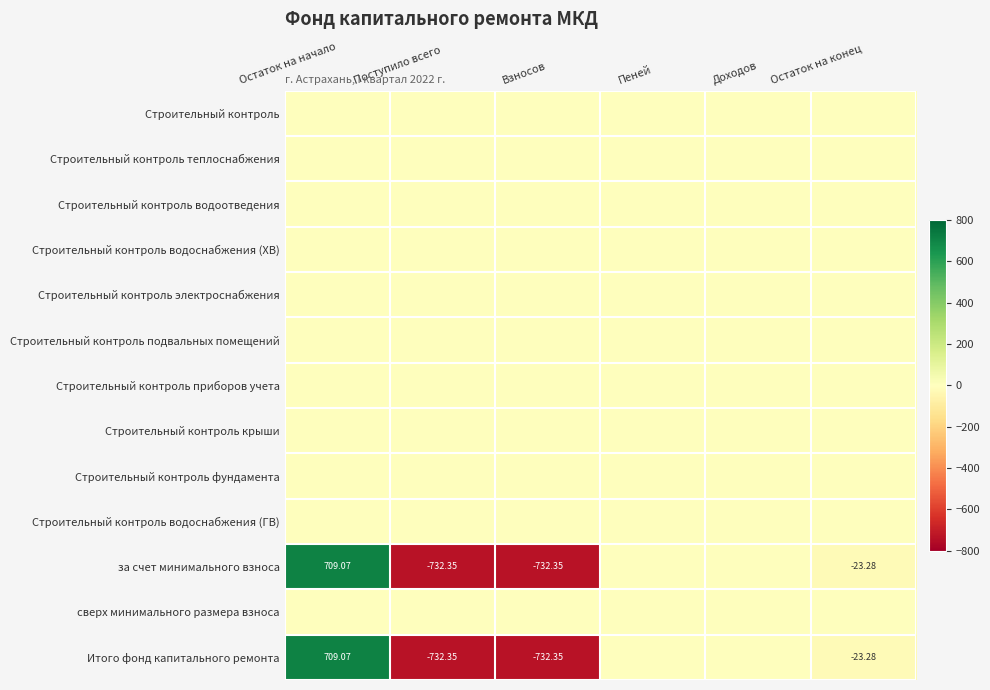

How many values in Итого фонд капитального ремонта are below zero?

3